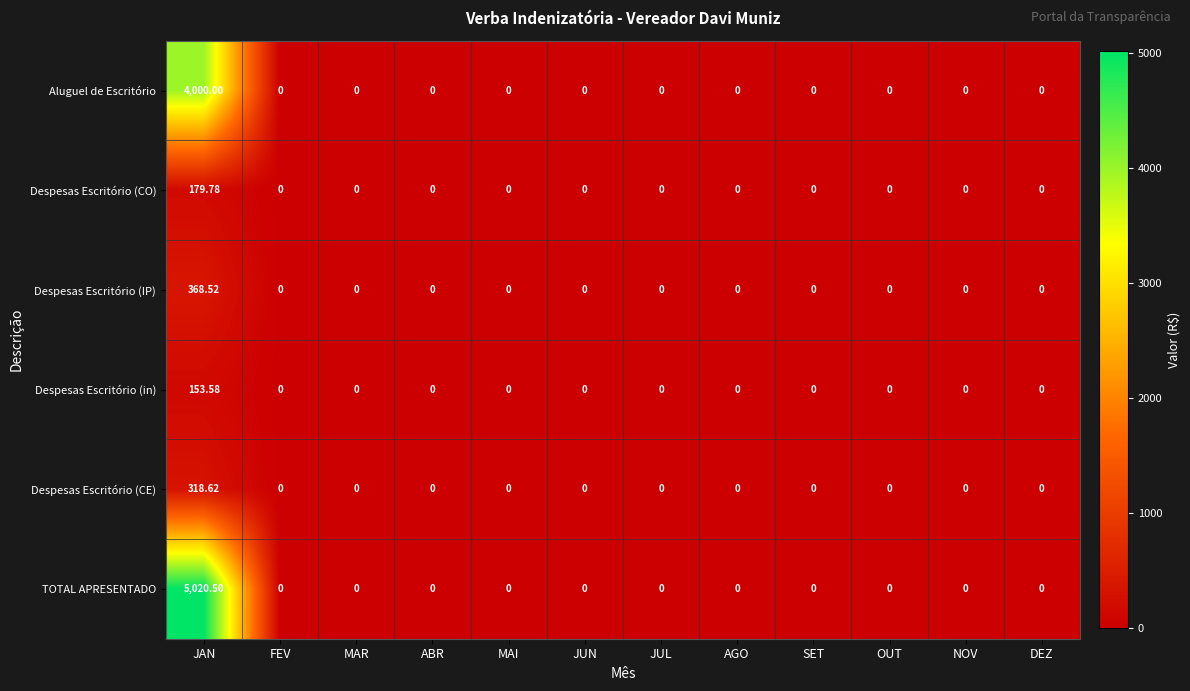

Which series has the largest total across all categories?

TOTAL APRESENTADO